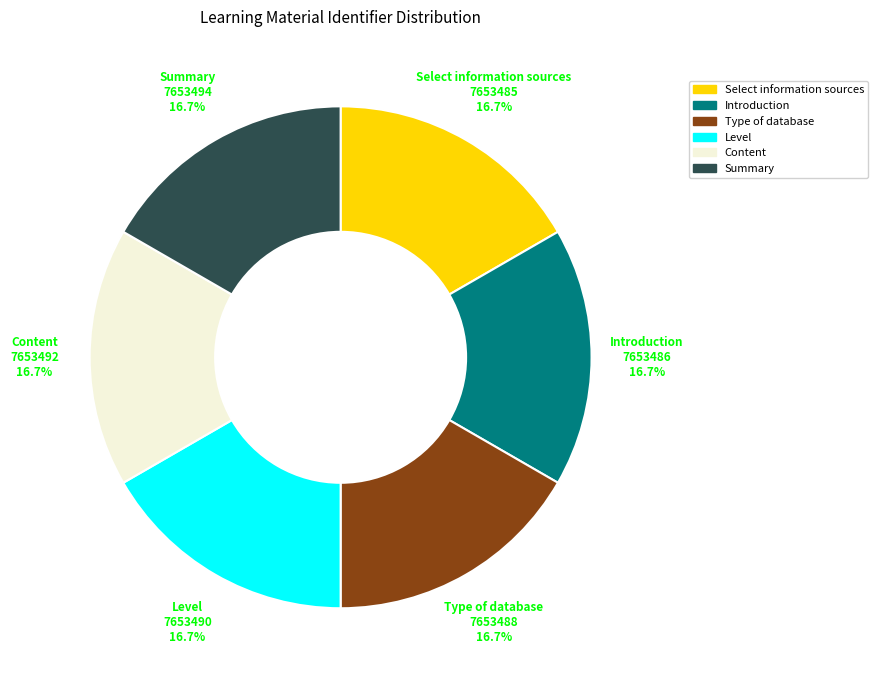

How many slices are in this pie chart?

6